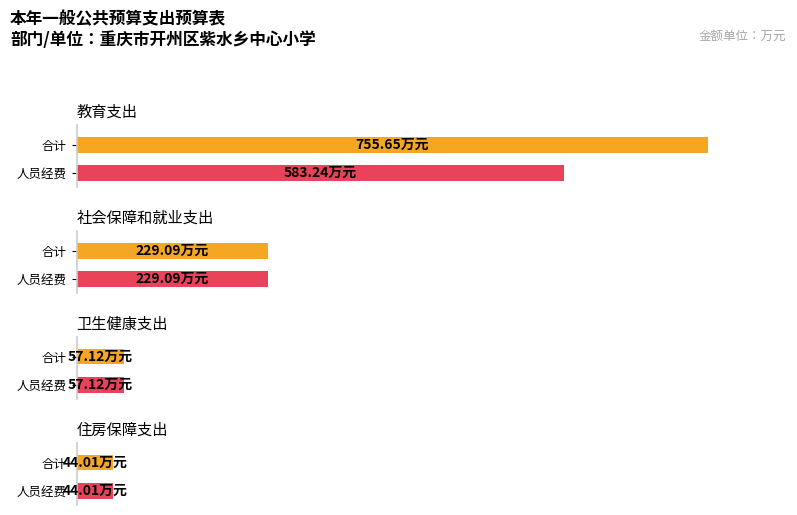

What is the highest value of the 合计 series?

755.6